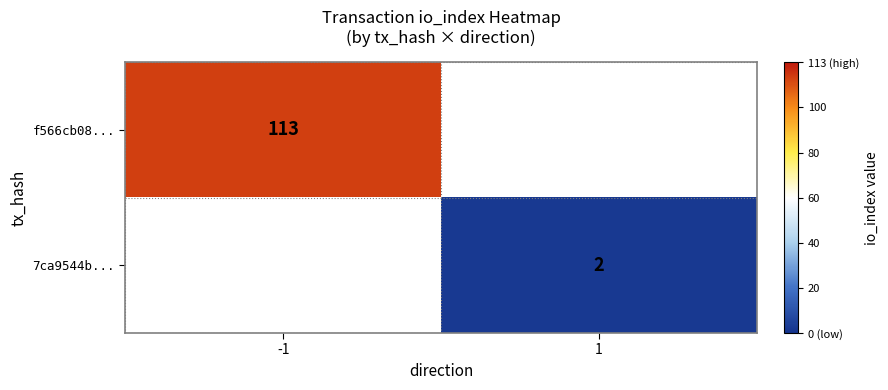

Count the number of categories in the chart.

2